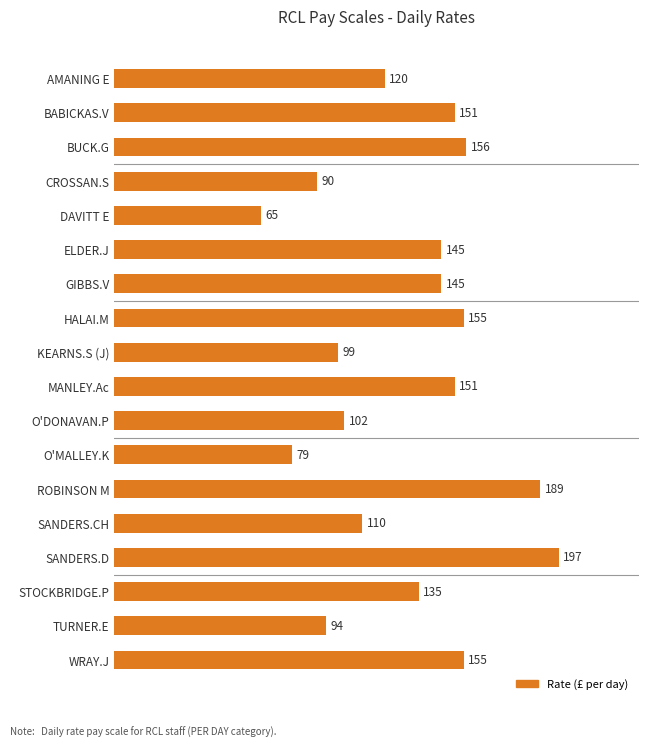

What value does the data have at WRAY.J?

155